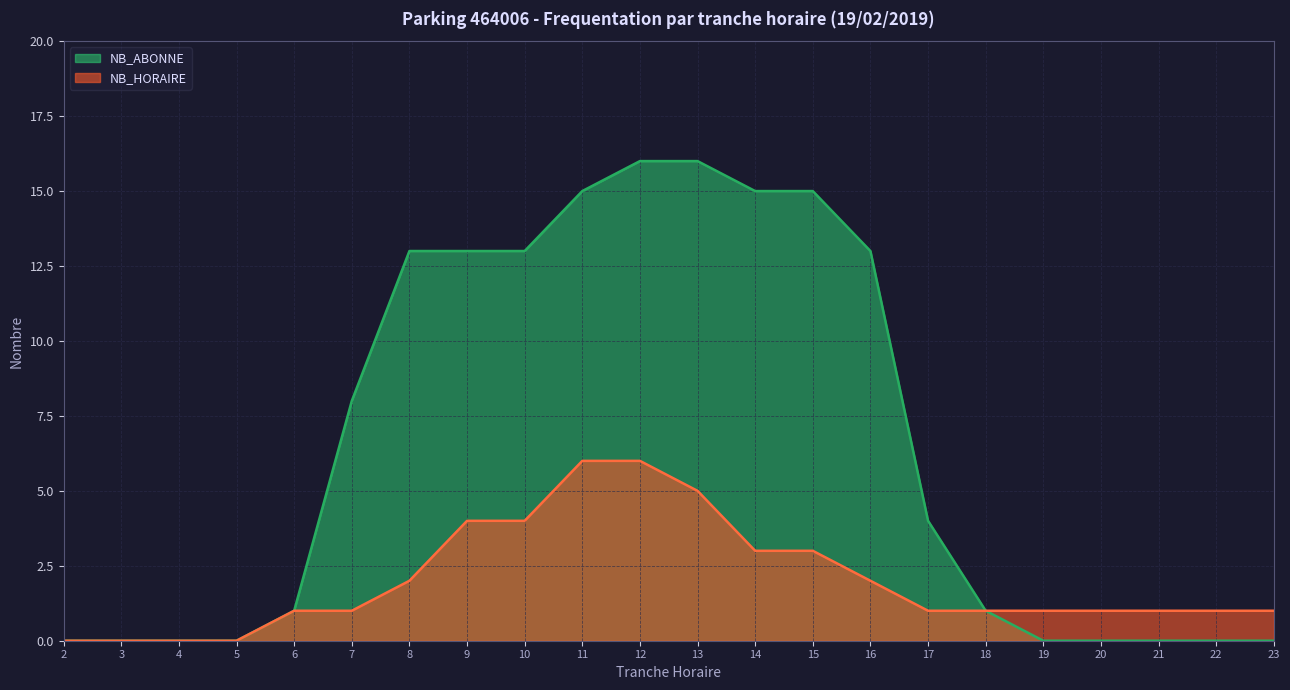

What is the sum of the NB_HORAIRE values at 8 and 20?

3